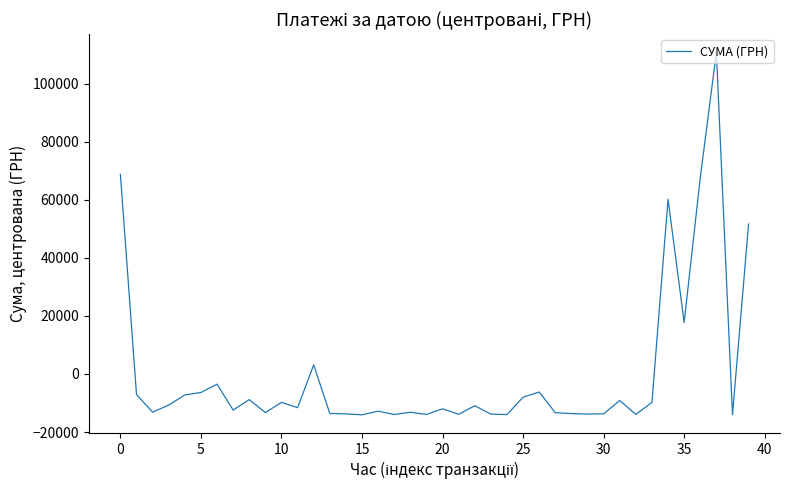

What is the difference between the maximum and minimum values?

124867.4